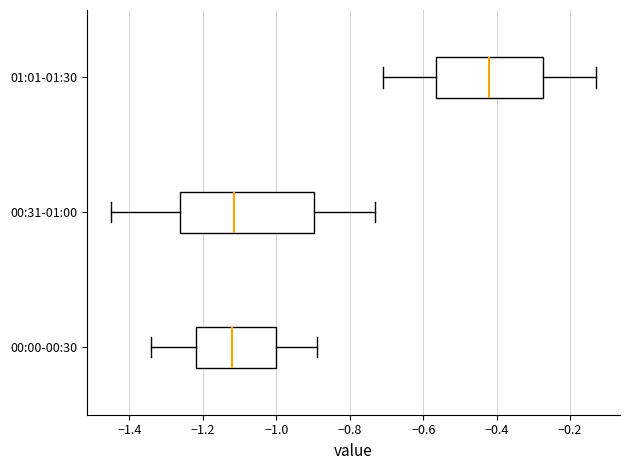

Which box has the furthest to the right median line?

01:01-01:30